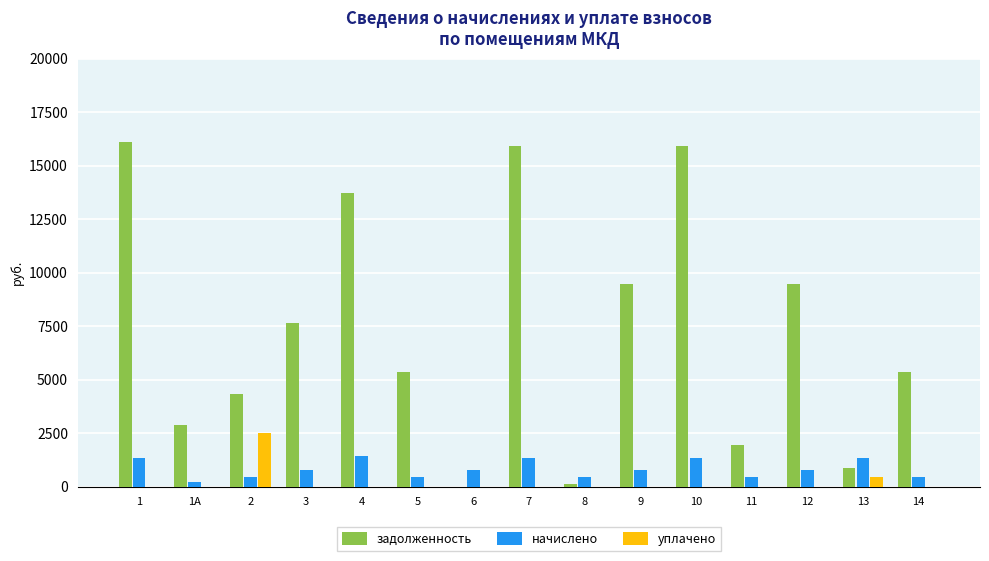

Count the number of data series in this chart.

3